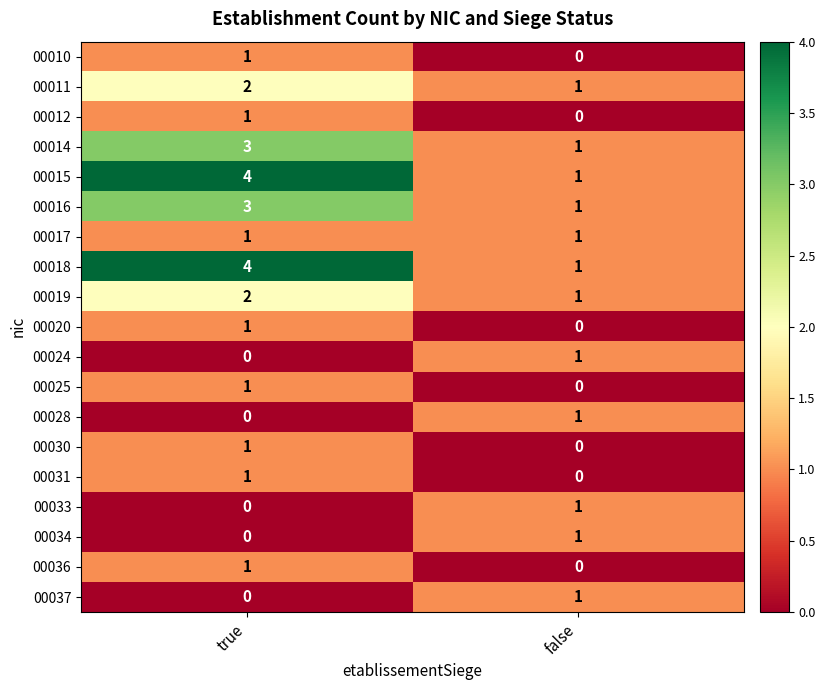

Where is 00037 nearest to the value 0?

true